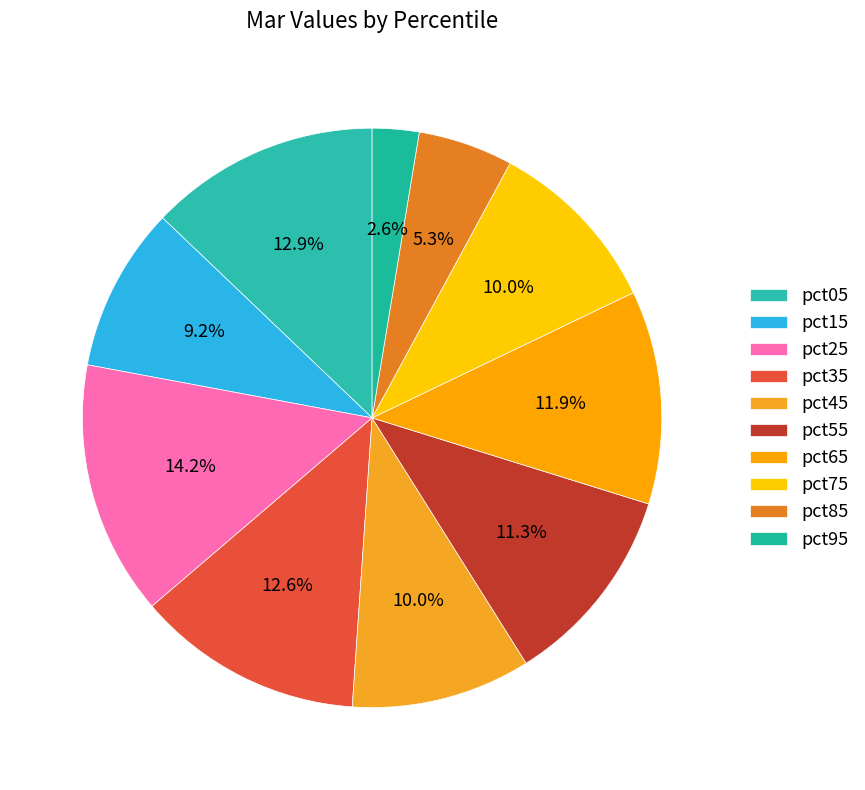

Combined, what portion of the pie is pct45 and pct35?

22.7%